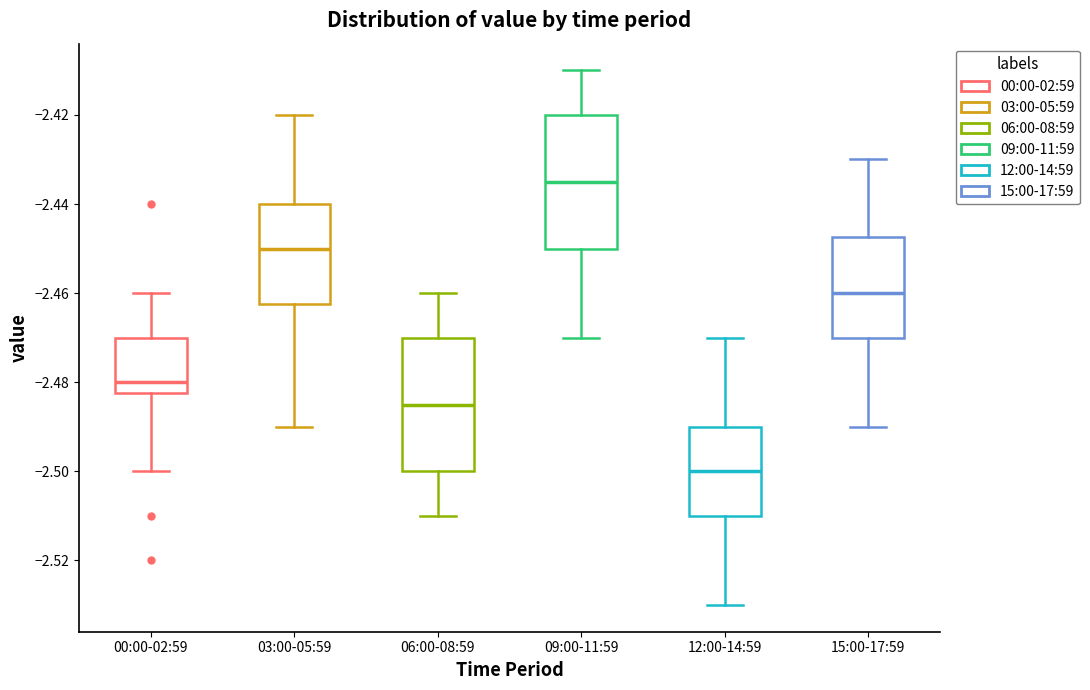

Reading left to right, transcribe this box plot: for each box, give where its median line is, the range the box spans, and where its two whiskers end, as read against the y-axis. The values are not printed on the chart, so give them approximately, as read against the axis.

00:00-02:59: median -2.480, box -2.482 to -2.470, whiskers -2.500 to -2.460
03:00-05:59: median -2.450, box -2.462 to -2.440, whiskers -2.490 to -2.420
06:00-08:59: median -2.484, box -2.500 to -2.470, whiskers -2.510 to -2.460
09:00-11:59: median -2.434, box -2.450 to -2.420, whiskers -2.470 to -2.410
12:00-14:59: median -2.500, box -2.510 to -2.490, whiskers -2.530 to -2.470
15:00-17:59: median -2.460, box -2.470 to -2.448, whiskers -2.490 to -2.430